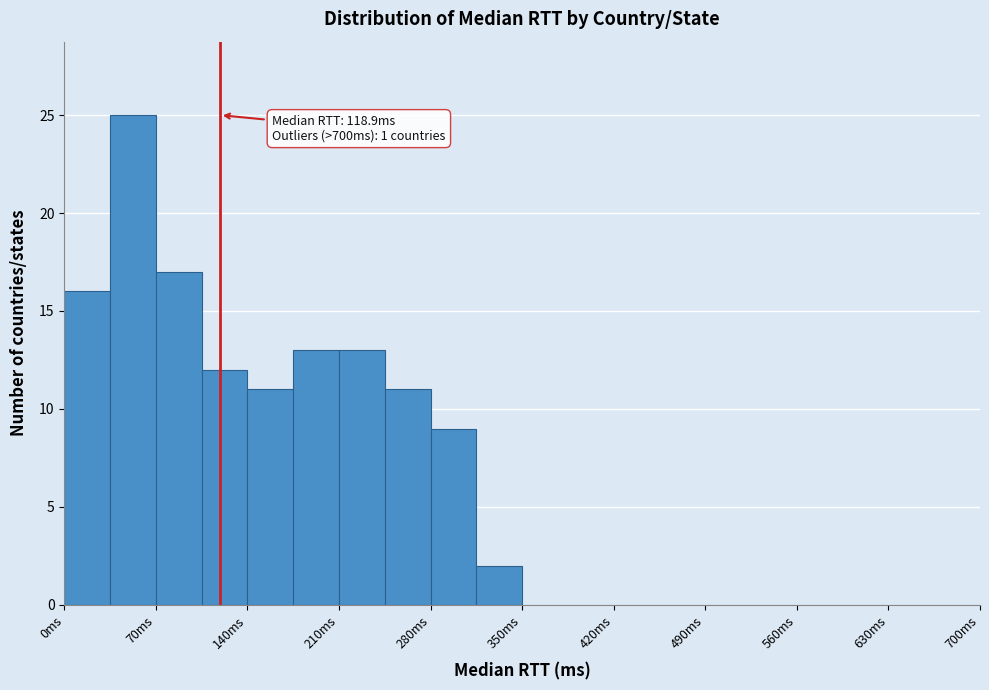

Read against the x-axis, roughly where is the centre of the tallest bar?

50